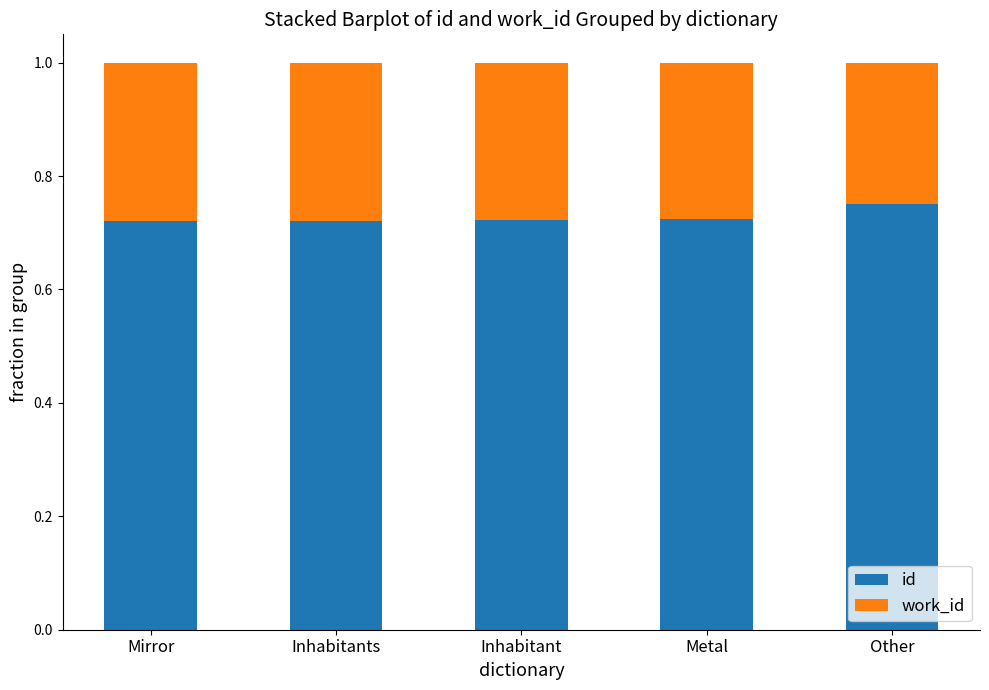

The value of id at Mirror is 1.2. True or false?

False